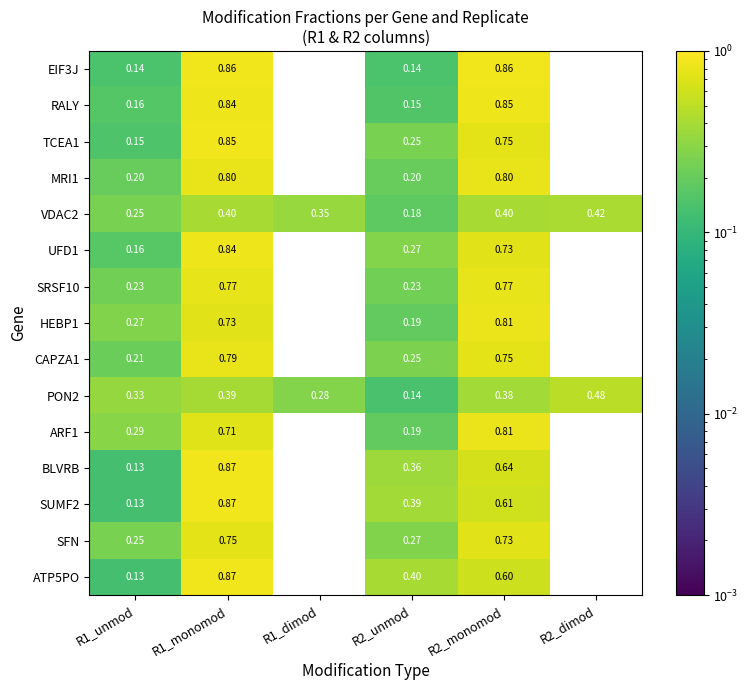

The VDAC2 series shows 0.2 at R1_monomod. True or false?

False